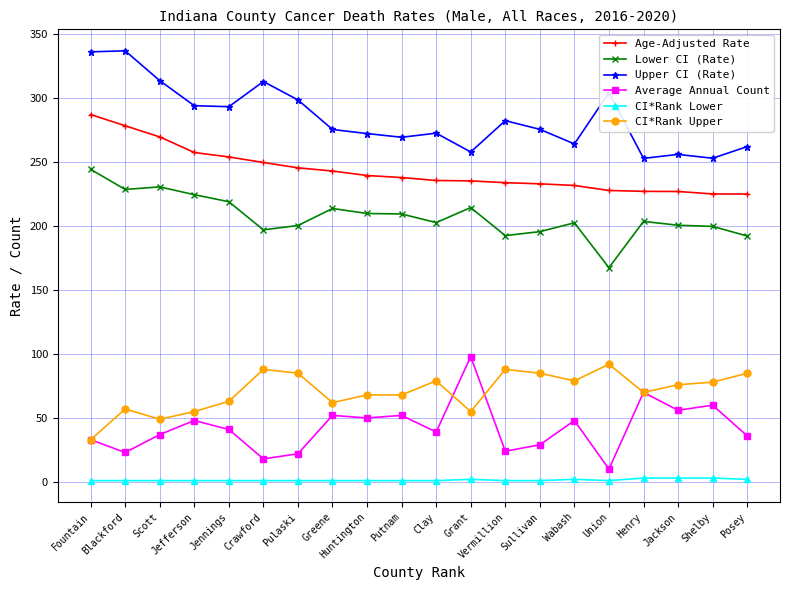

Which category has the highest value in the Lower CI (Rate) series?

Fountain